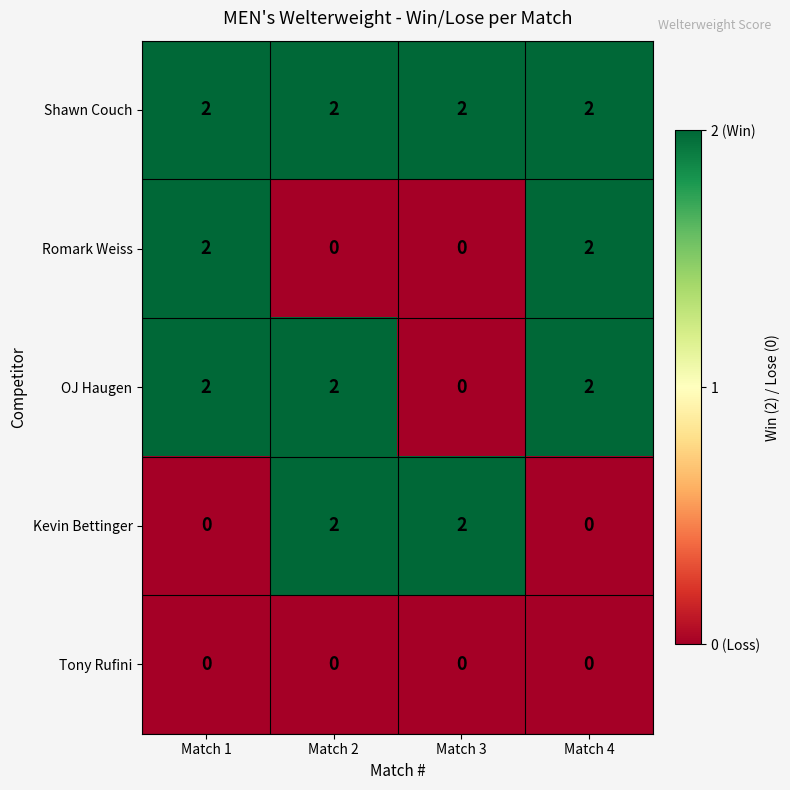

How many OJ Haugen values are between 2 and 3?

3